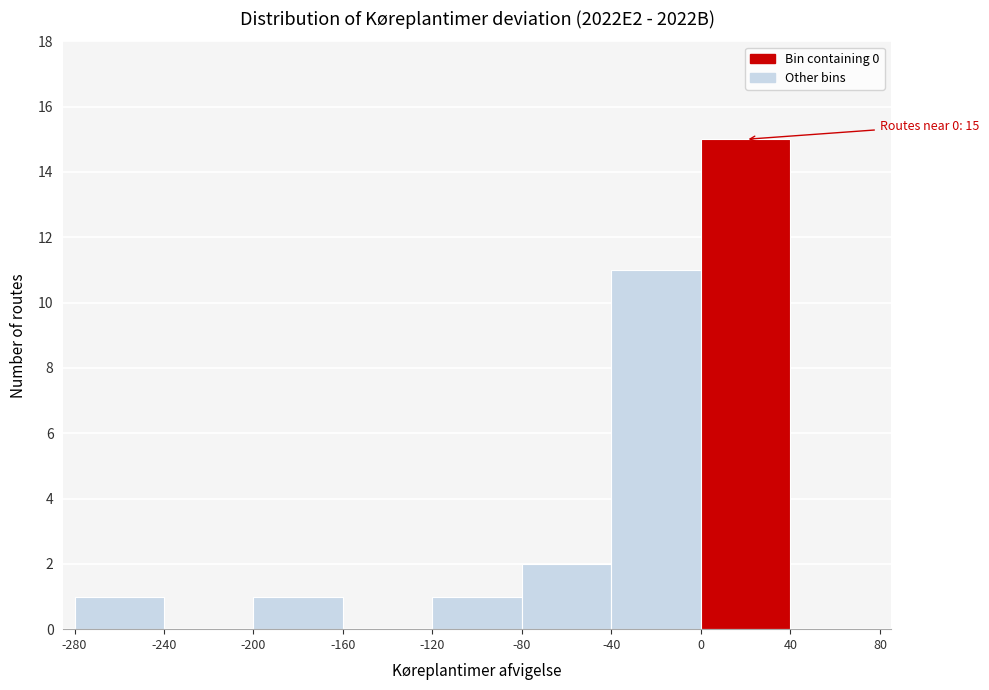

Over which range of the x-axis is the bar tallest?

0 to 40